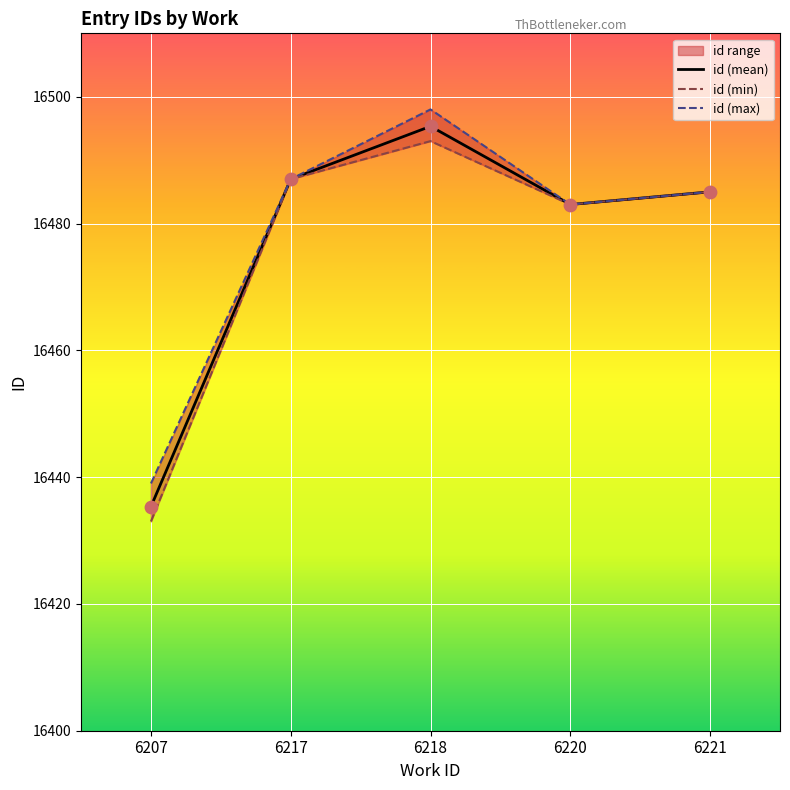

At how many categories does at least one series exceed 16476?

4